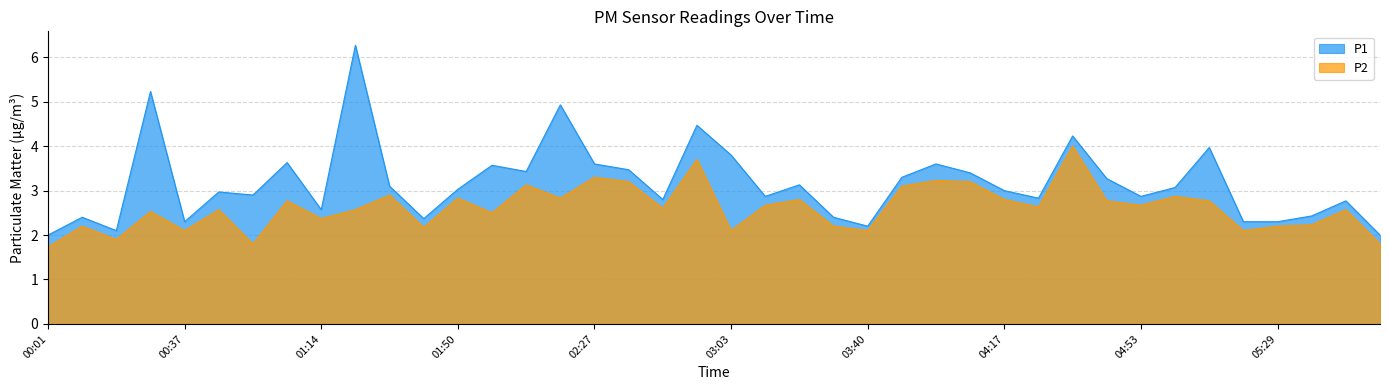

What is the approximate value of P1 at 05:29?

2.3